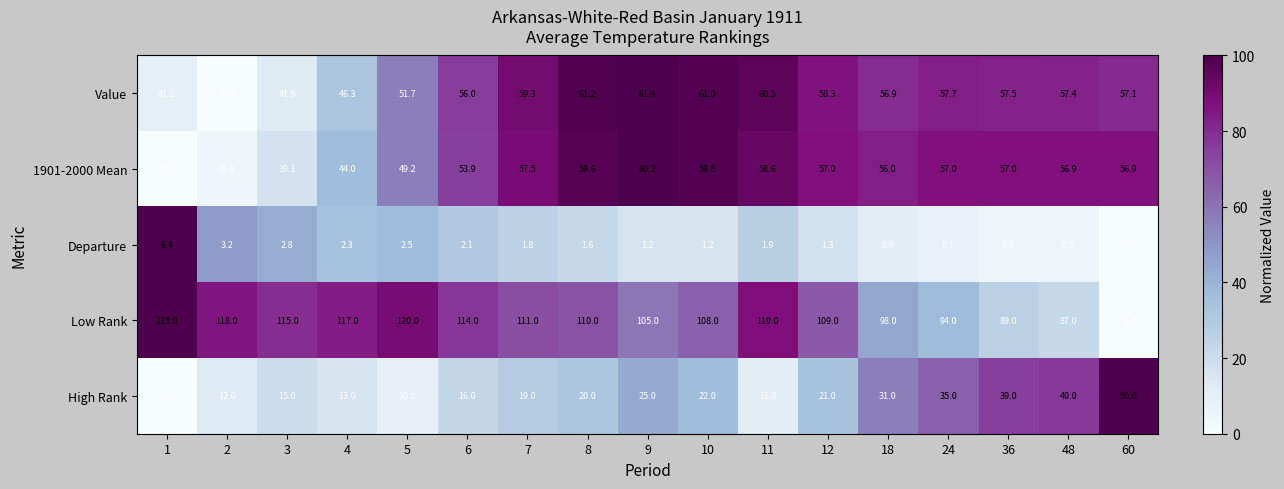

The value of Value at 11 is 36.6. True or false?

False